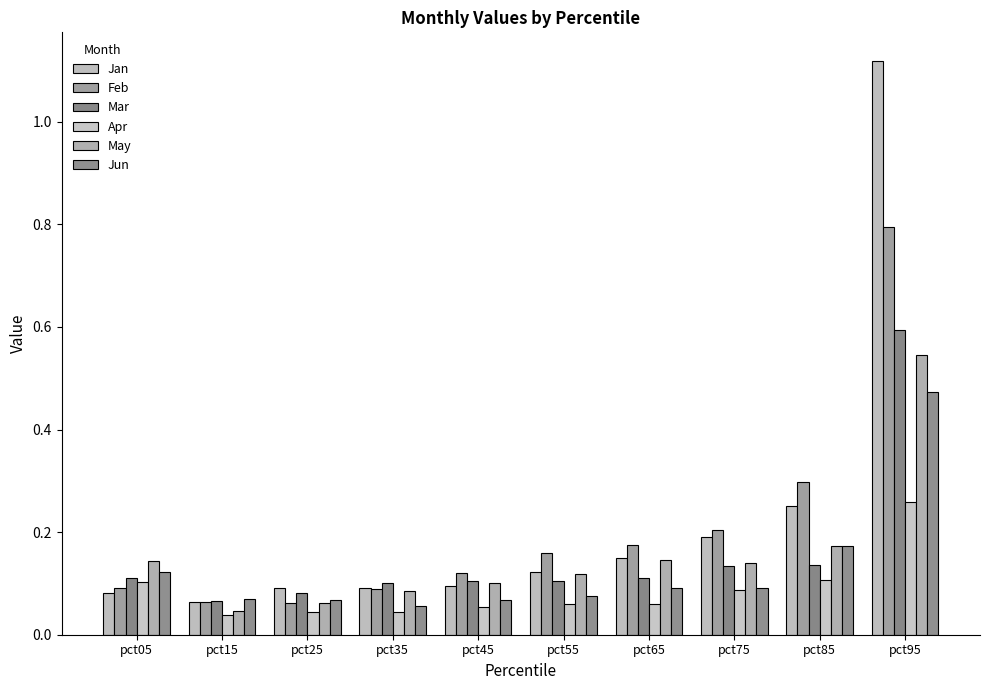

What is the sum of the Jun values at pct65 and pct95?

0.6